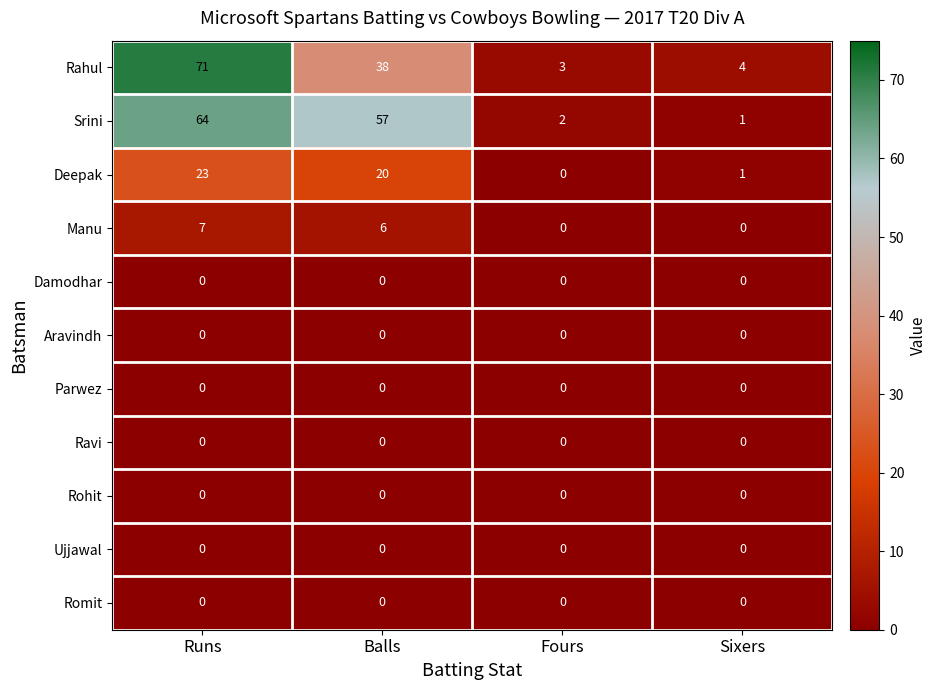

List the labels in order of Deepak value, smallest first.

Fours, Sixers, Balls, Runs